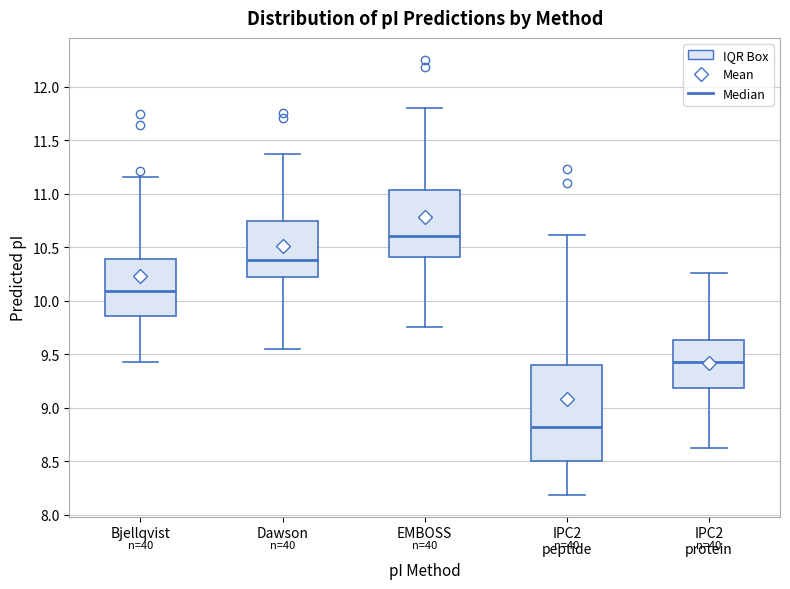

Reading left to right, transcribe this box plot: for each box, give where its median line is, the range the box spans, and where its two whiskers end, as read against the y-axis. The values are not printed on the chart, so give them approximately, as read against the axis.

Bjellqvist: median 10.10, box 9.85 to 10.40, whiskers 9.45 to 11.15
Dawson: median 10.40, box 10.20 to 10.75, whiskers 9.55 to 11.35
EMBOSS: median 10.60, box 10.40 to 11.05, whiskers 9.75 to 11.80
IPC2 peptide: median 8.80, box 8.50 to 9.40, whiskers 8.20 to 10.60
IPC2 protein: median 9.45, box 9.20 to 9.65, whiskers 8.60 to 10.25